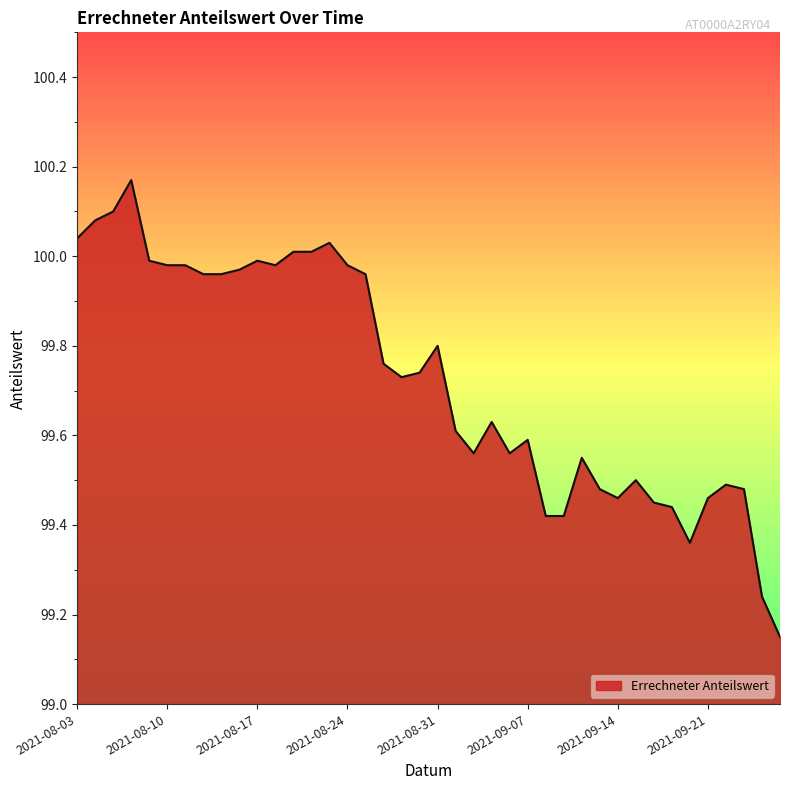

What is the difference between the maximum and minimum values?

1.0